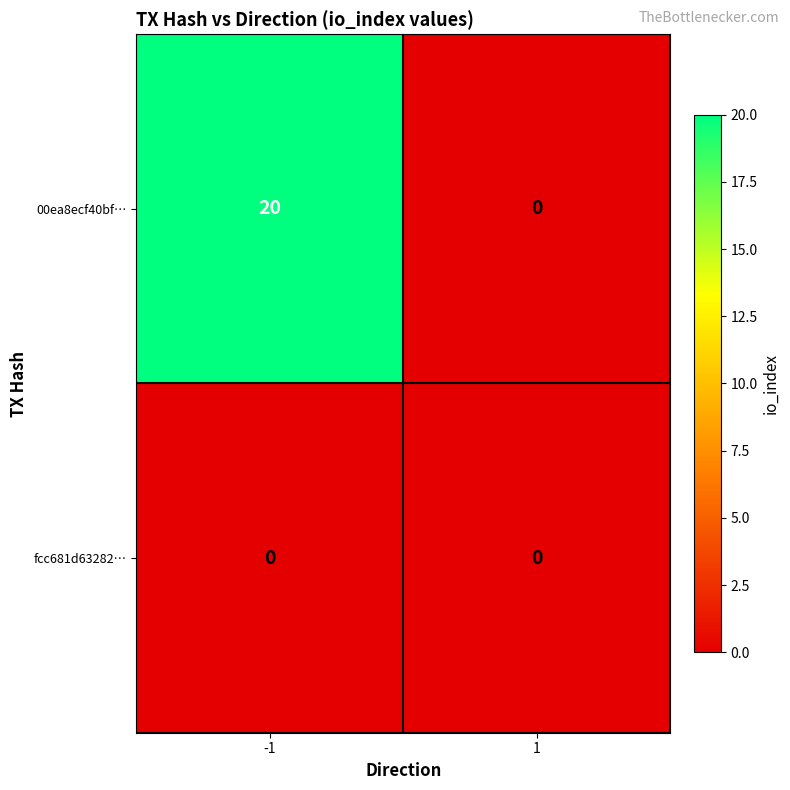

Which series has the largest total across all categories?

00ea8ecf40bf…